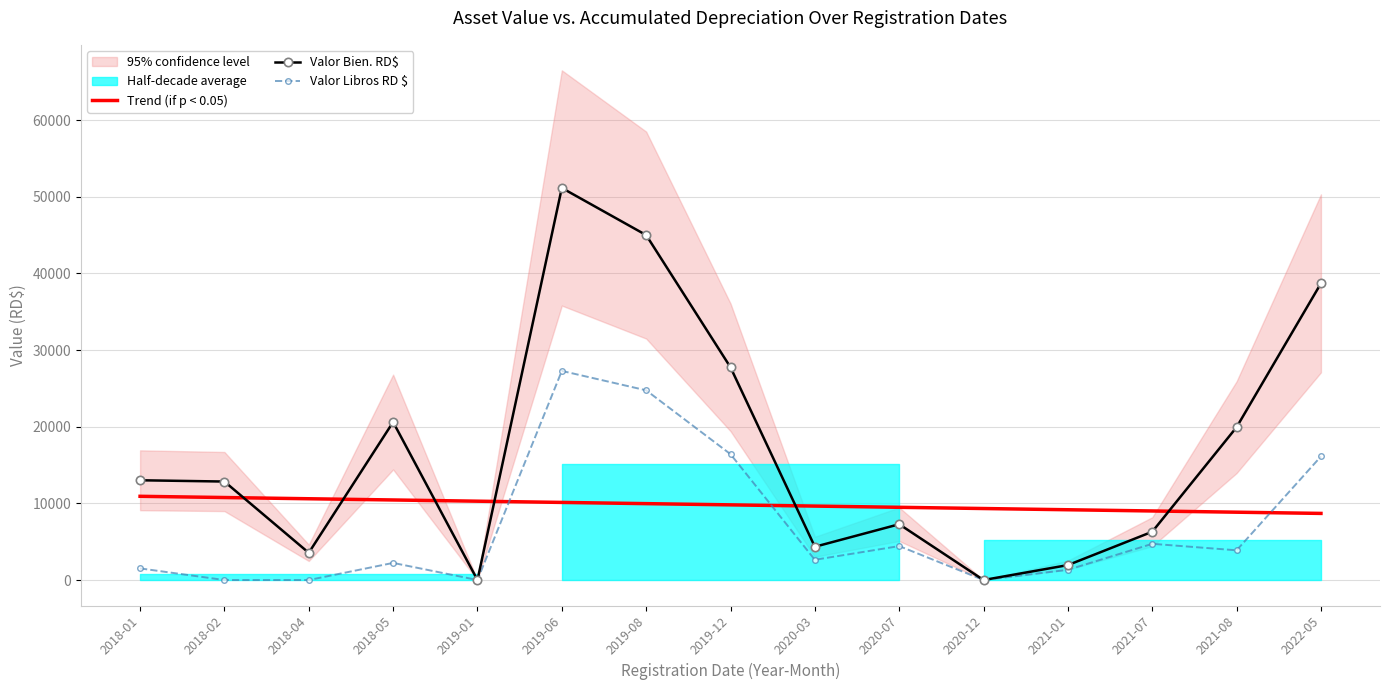

Rank the series by their maximum value, from highest to lowest.

Valor Bien. RD$, Valor Libros RD $, Trend (if p < 0.05)